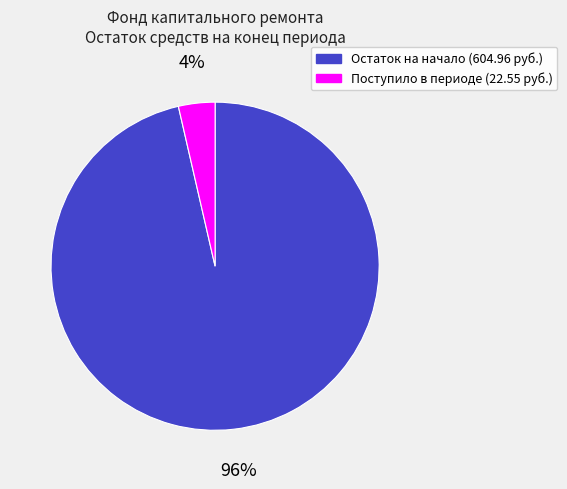

To the nearest percent, what is the average slice percentage?

50%